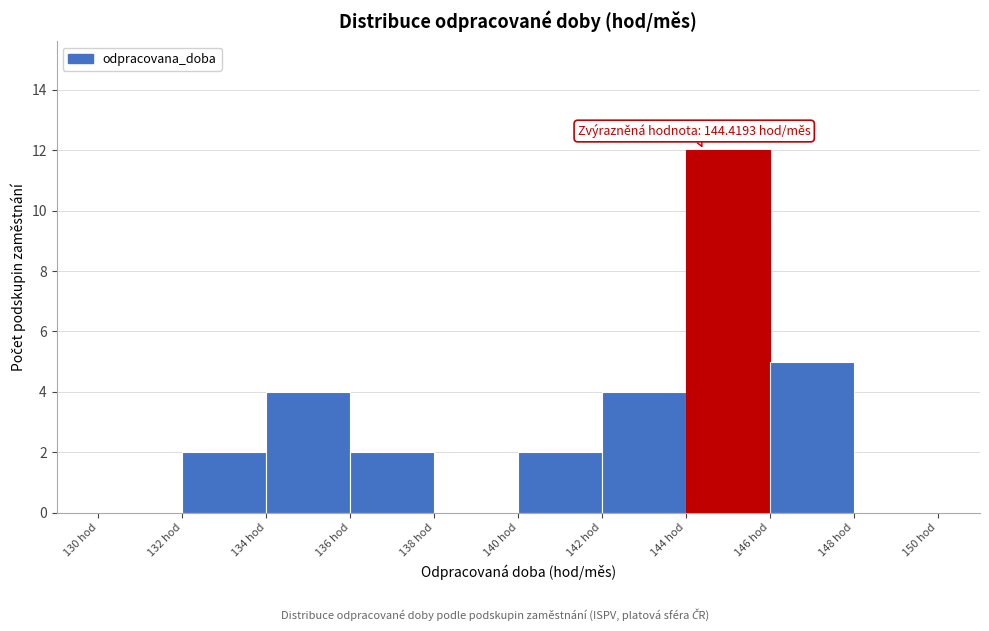

Over which range of the x-axis is the bar tallest?

144 to 146